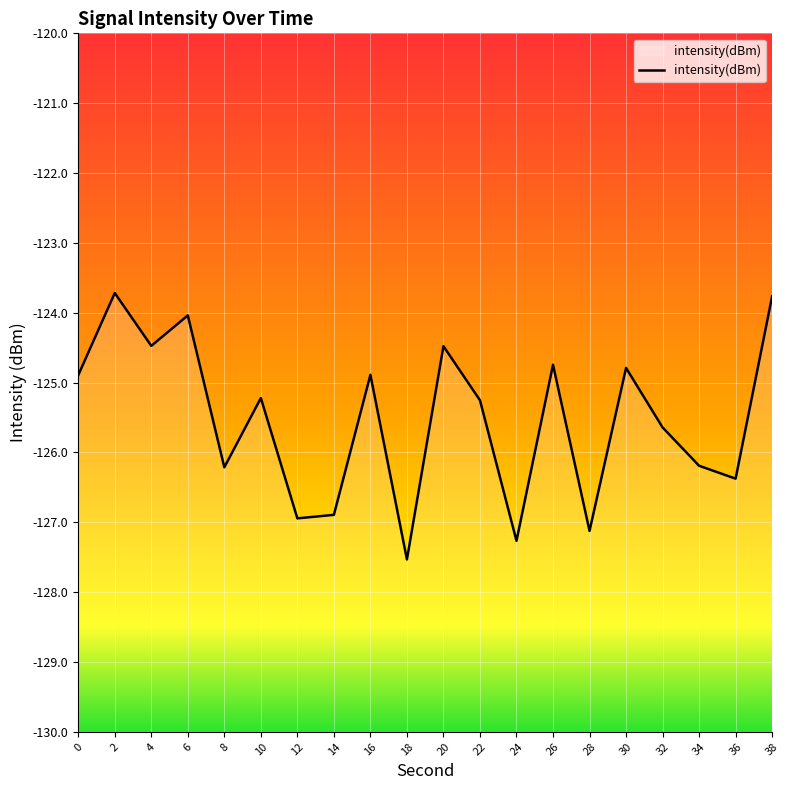

True or false: there are more than 1 points higher than both neighbors.

True